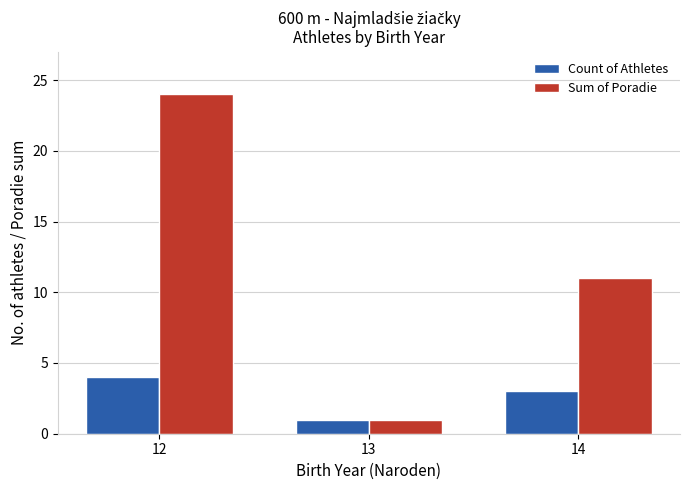

Which series has the largest total across all categories?

Sum of Poradie